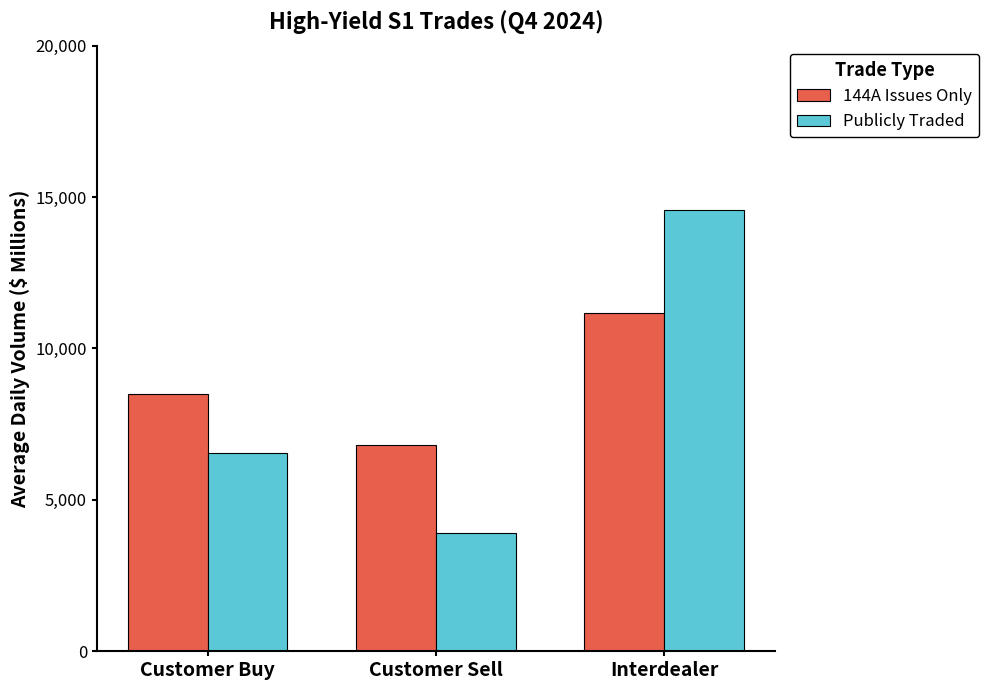

Which series changed the most between Customer Buy and Customer Sell?

Publicly Traded